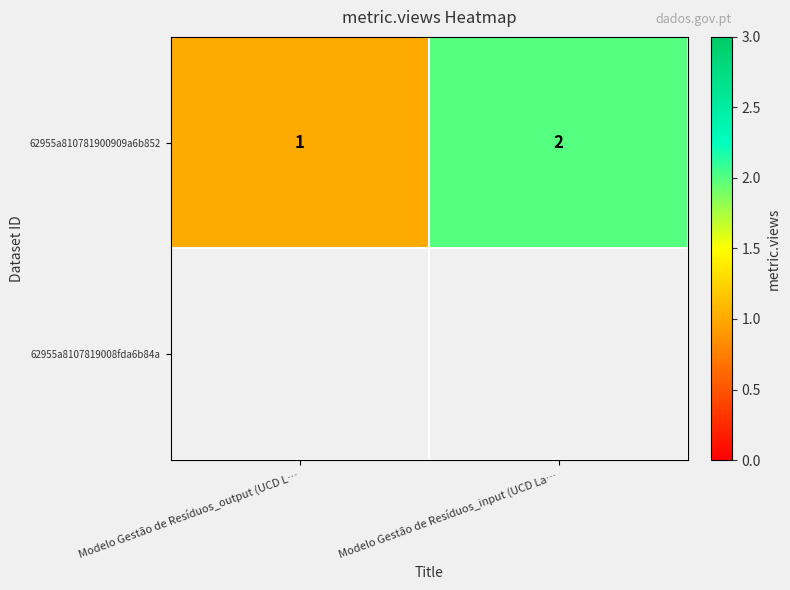

The value of 62955a810781900909a6b852 at Modelo Gestão de Resíduos_output (UCD L… is 1. True or false?

True